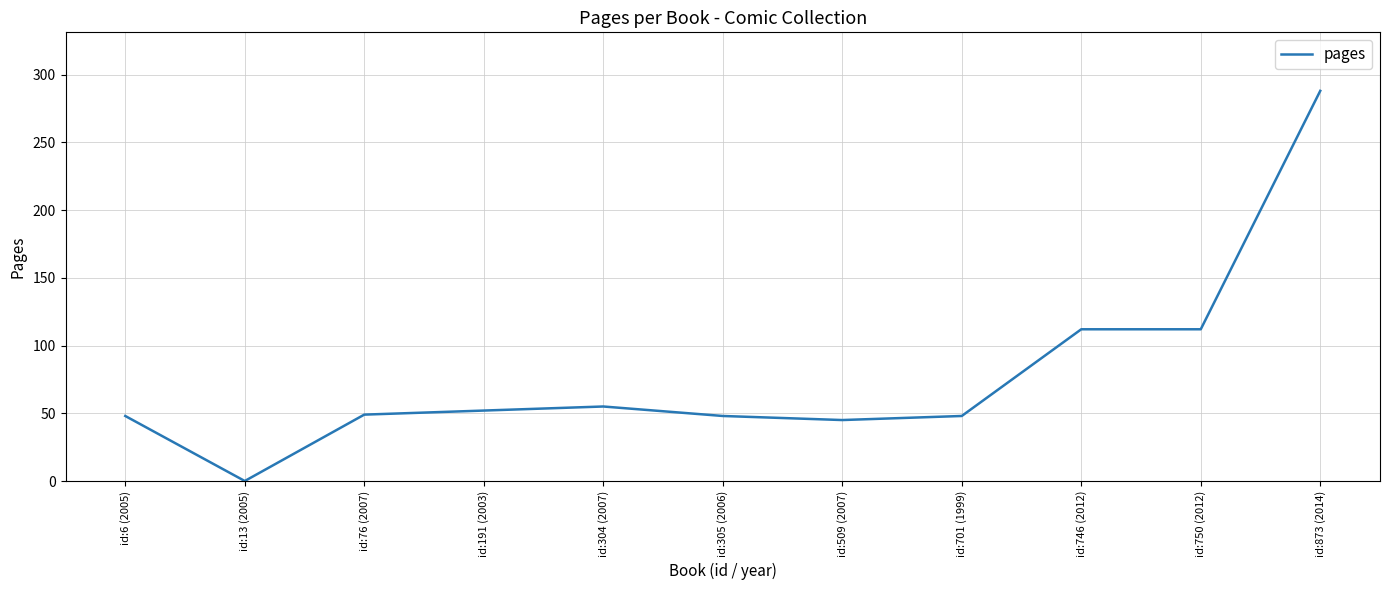

What is the change in value from id:191 (2003) to id:305 (2006)?

-4